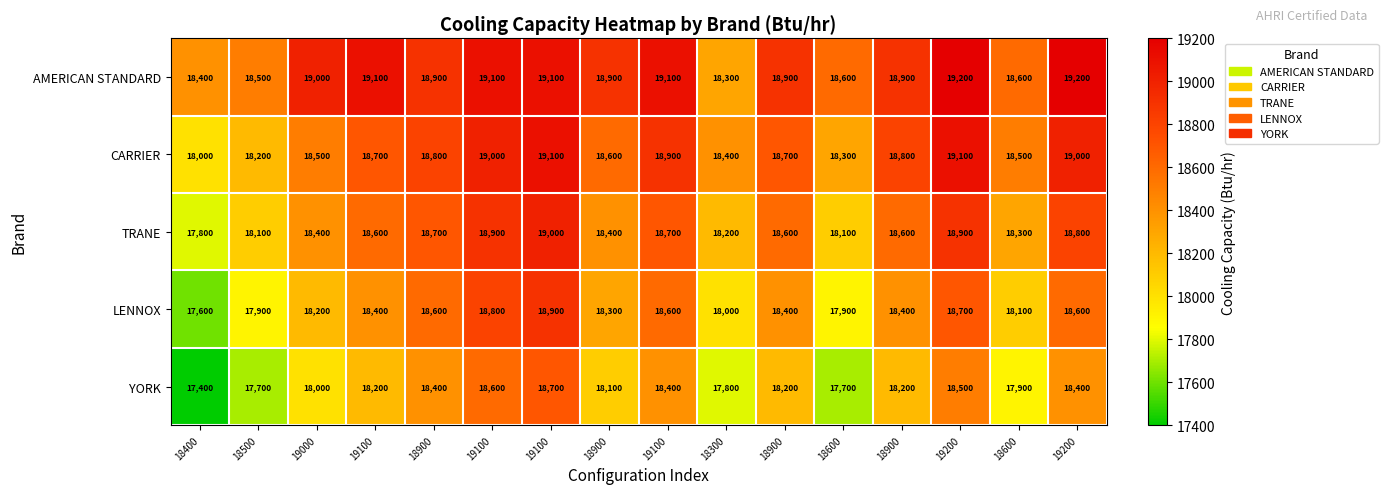

How many categories are shown in the chart?

16